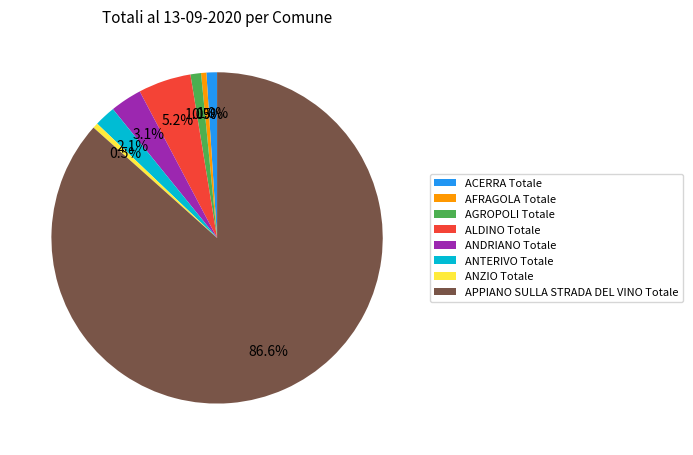

How many slices are in this pie chart?

8